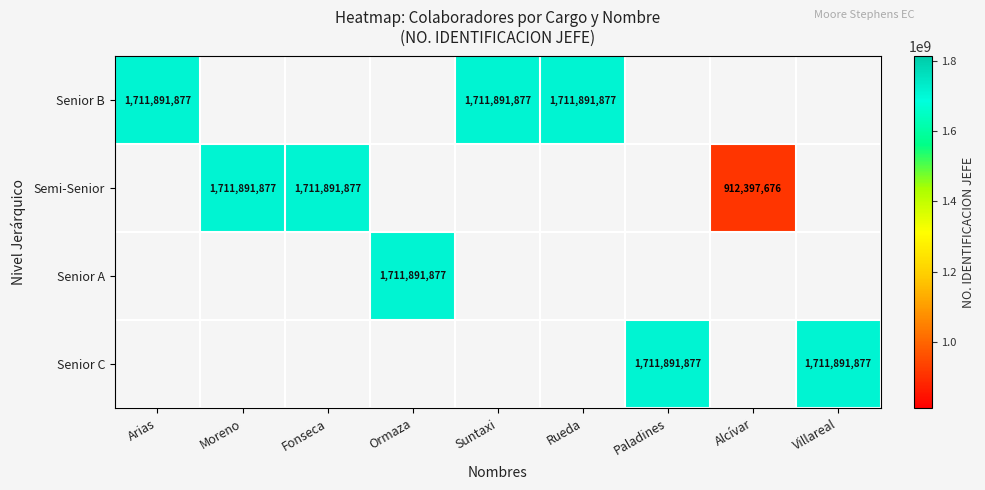

What is the sum of the Senior B values at Suntaxi and Rueda?

3423783754